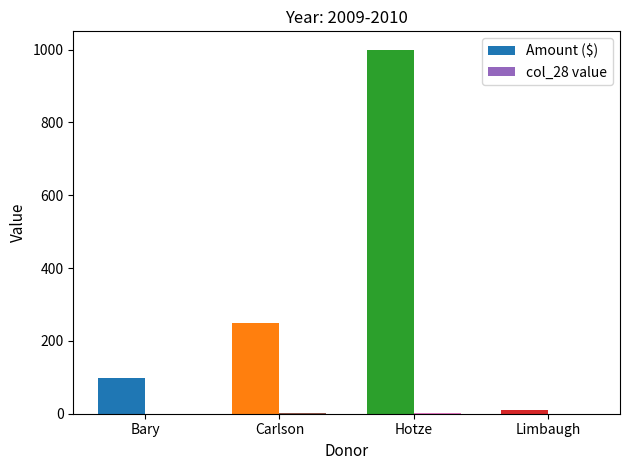

True or false: Amount ($) has a value of 1650.1 at Hotze.

False